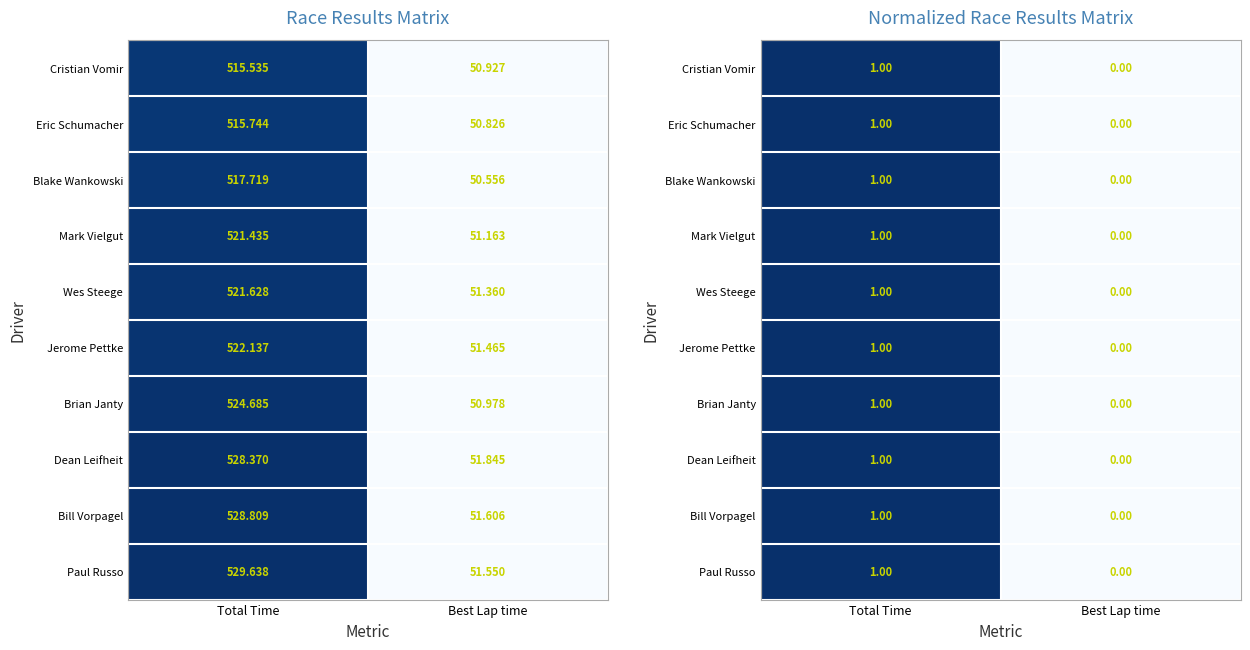

What is the sum of the Mark Vielgut values at Best Lap time and Total Time?

1.0